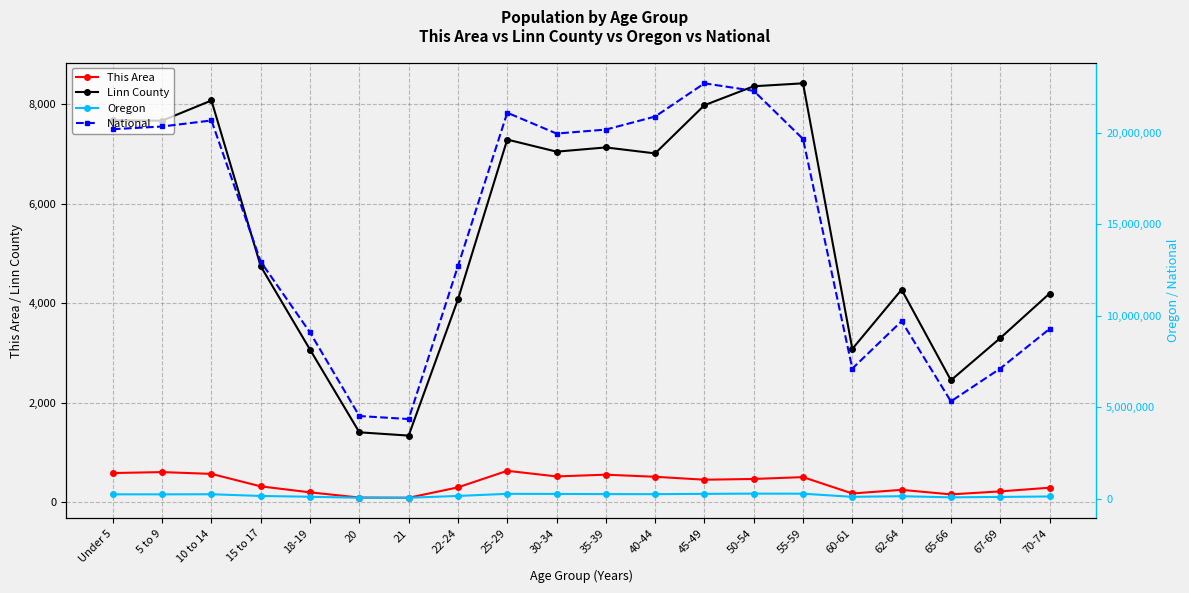

What is the value of the This Area point at the 12th from the left?

512